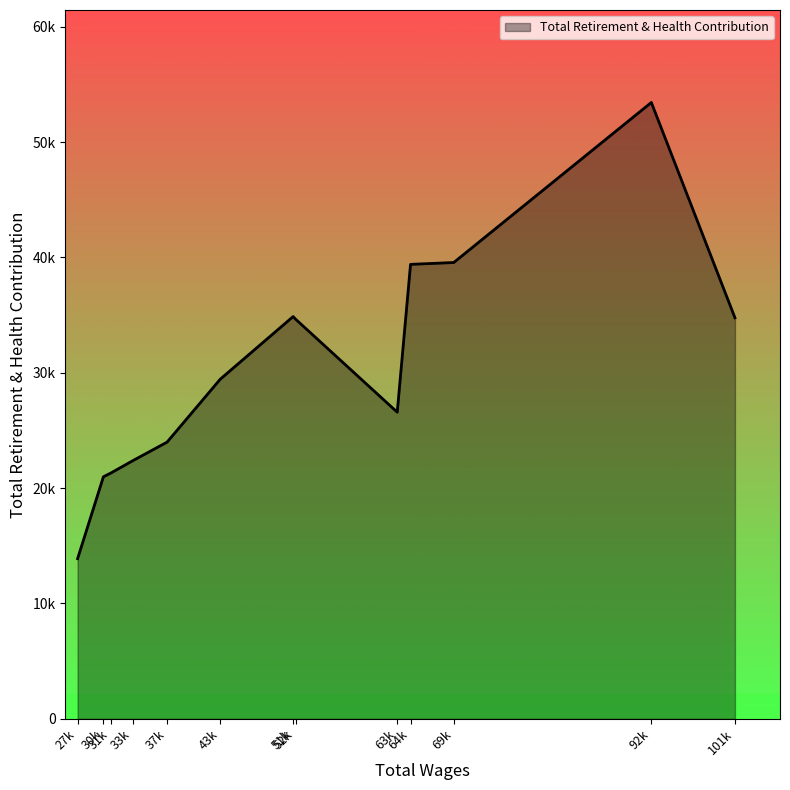

Does the chart display data point markers on the line(s)?

No